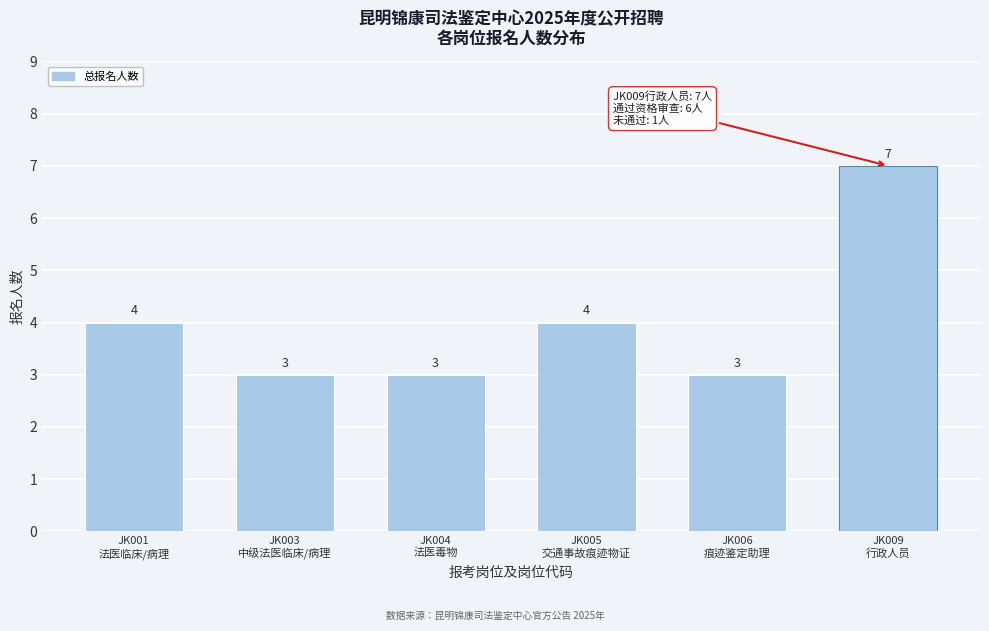

Reading left to right, what are all the values shown in this chart?

4	3	3	4	3	7